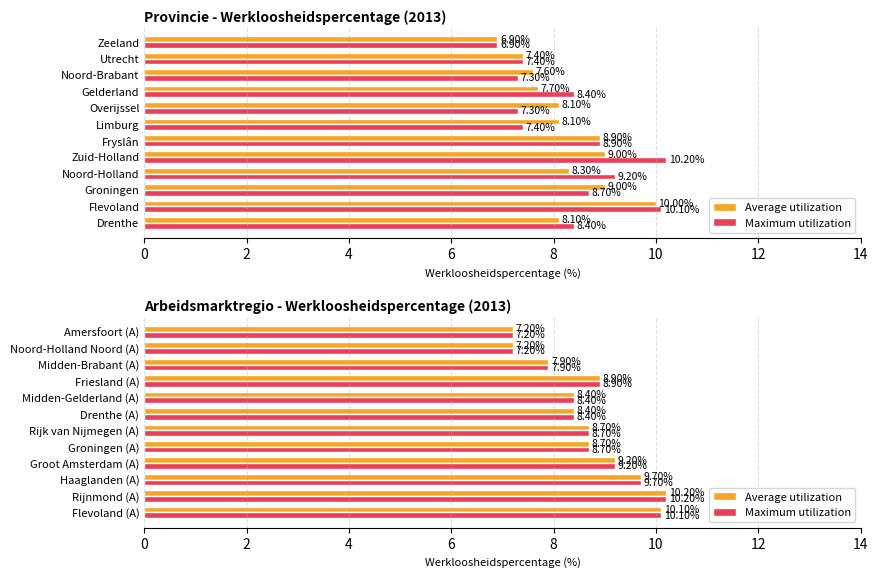

Which series has the widest spread of values?

Average utilization